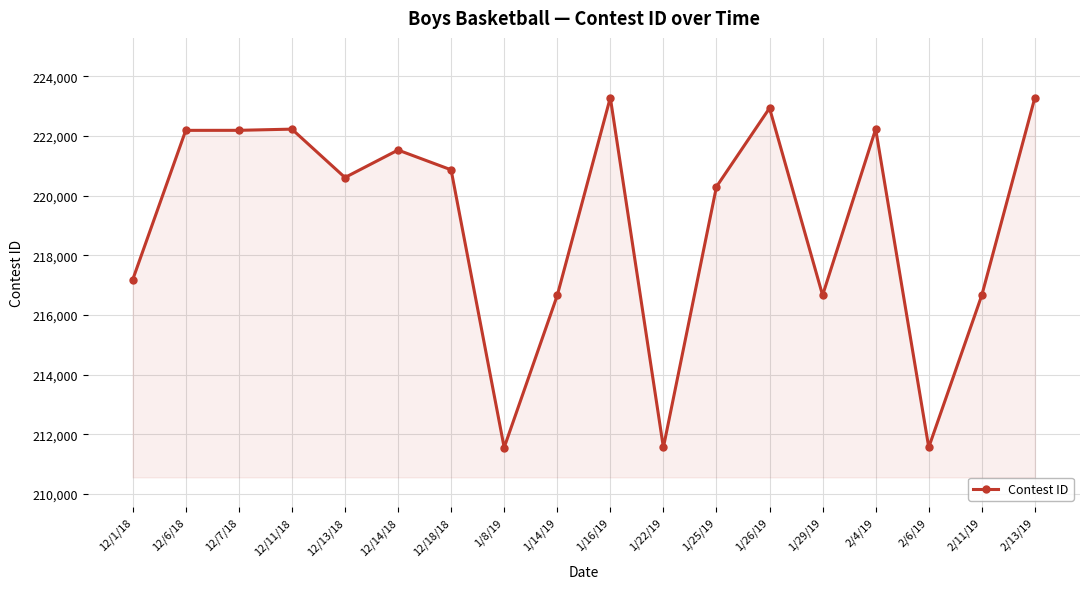

How many lines are shown in the chart?

1